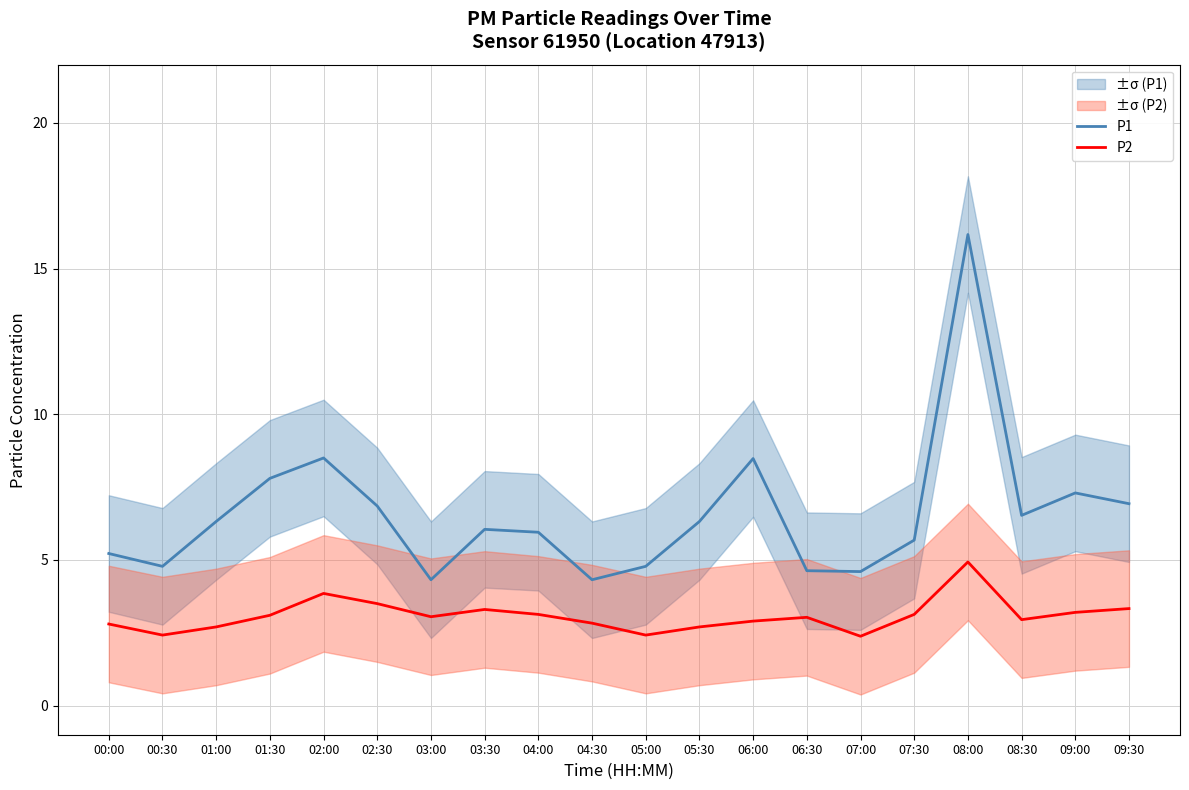

How many distinct data groups are displayed?

2